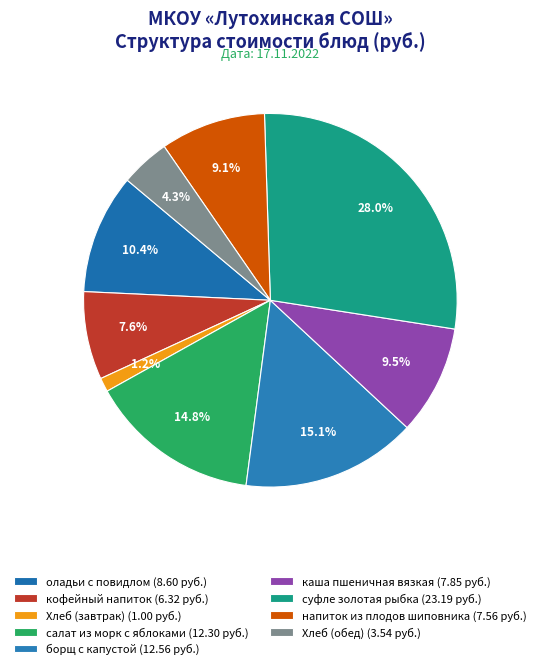

Do кофейный напиток and каша пшеничная вязкая together represent more than half of the pie?

No